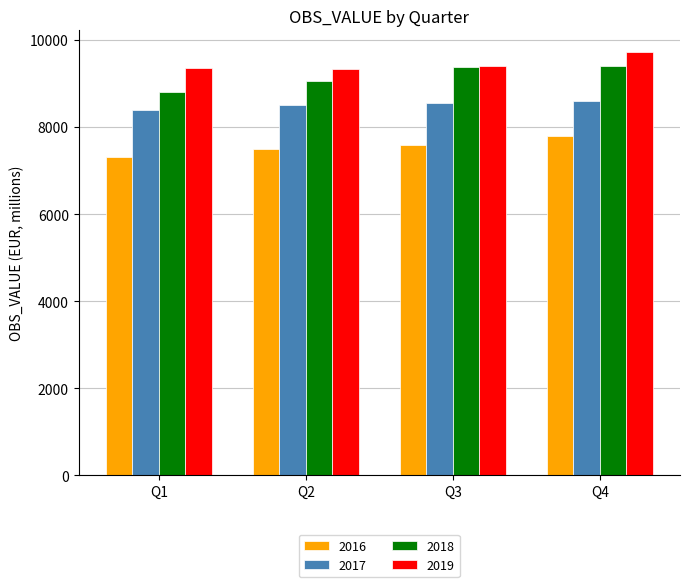

Is the value of 2019 at Q4 greater than the value of 2016 at Q3?

Yes